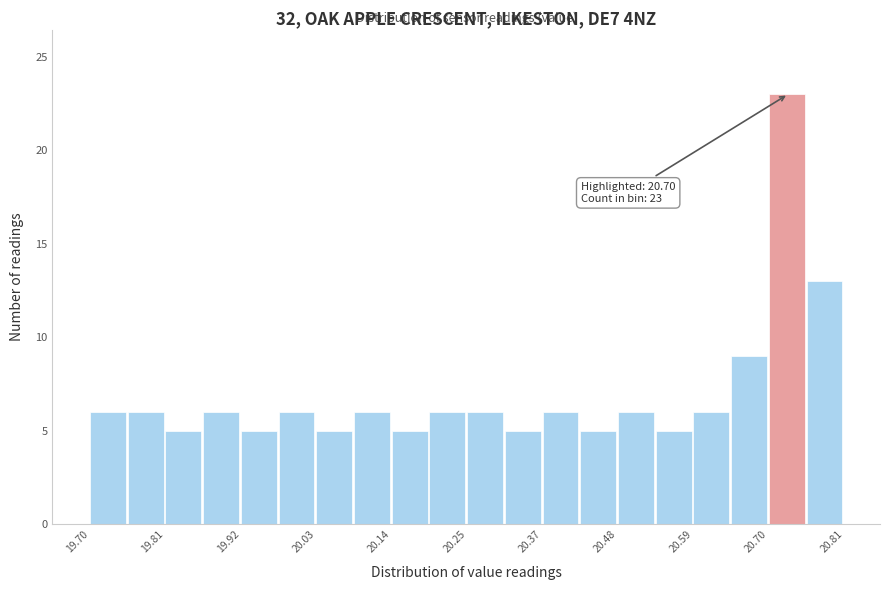

Around what value on the x-axis is the tallest bar? Give the approximate position of its centre, as read against the axis.

20.72